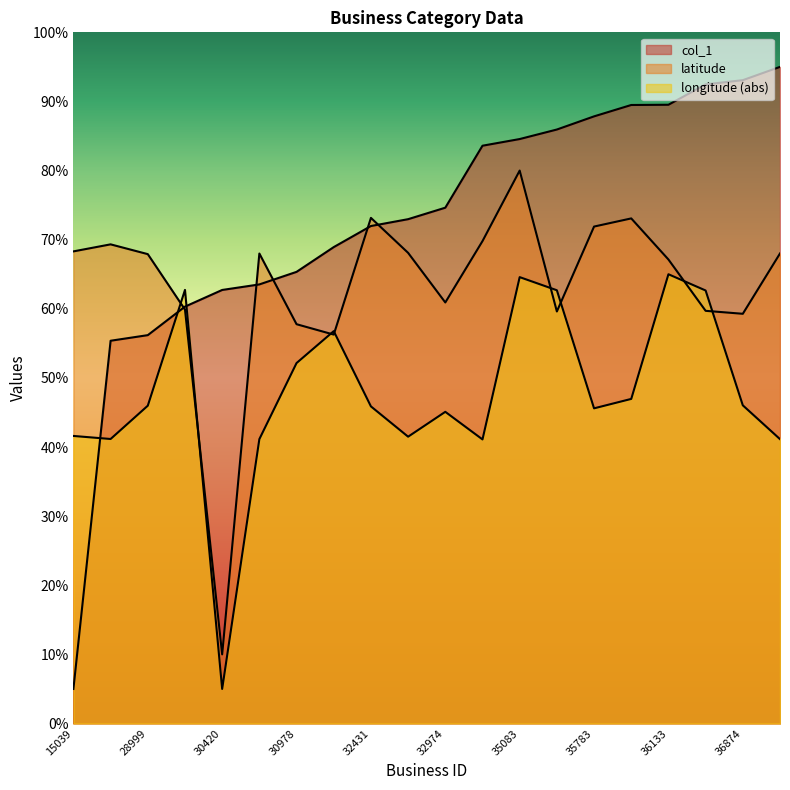

What is the difference between the maximum and minimum values in the longitude series?

60.0